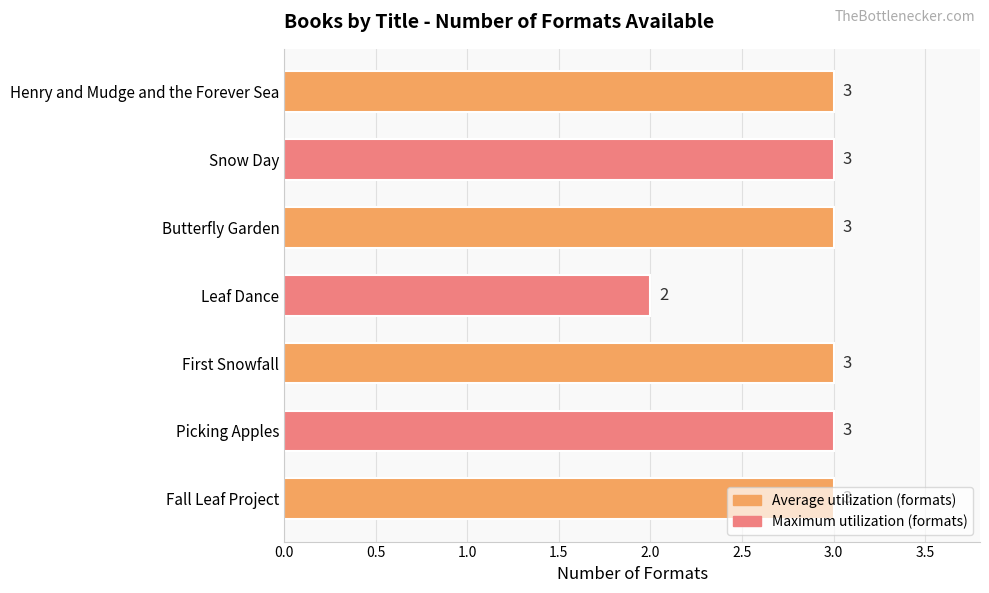

True or false: the data shows 1 at Fall Leaf Project.

False